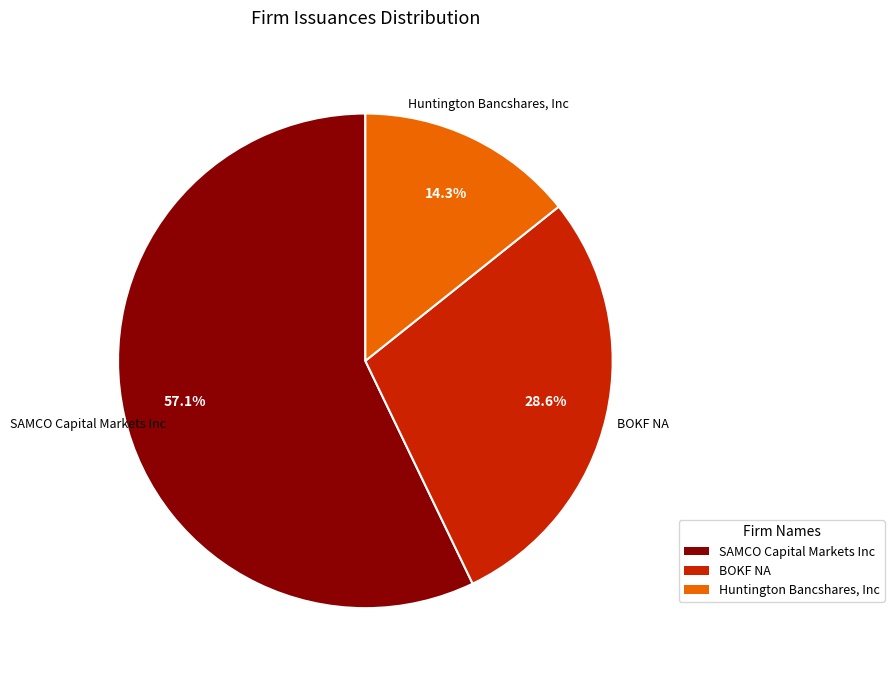

What percentage is NOT represented by SAMCO Capital Markets Inc?

42.9%